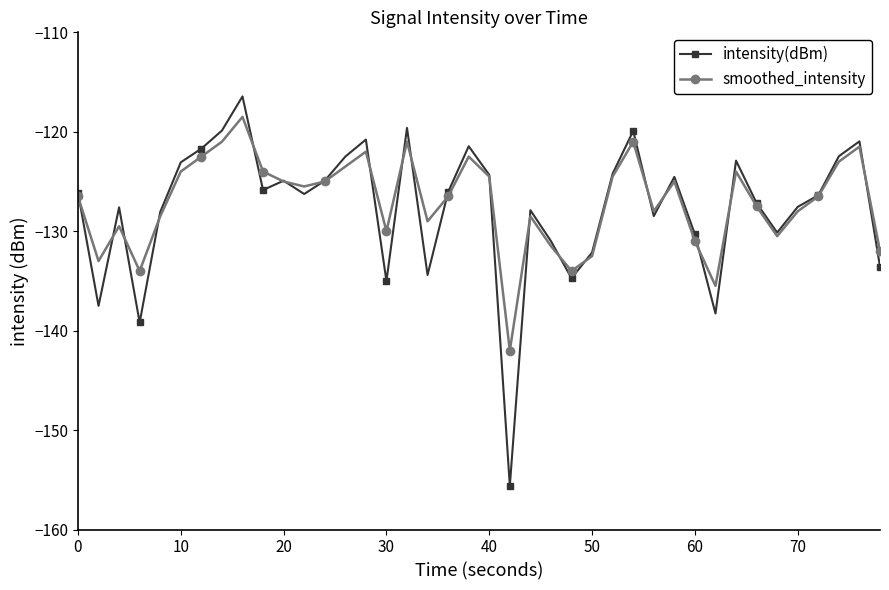

In smoothed_intensity, how many points are higher than both neighbors (excluding endpoints)?

10